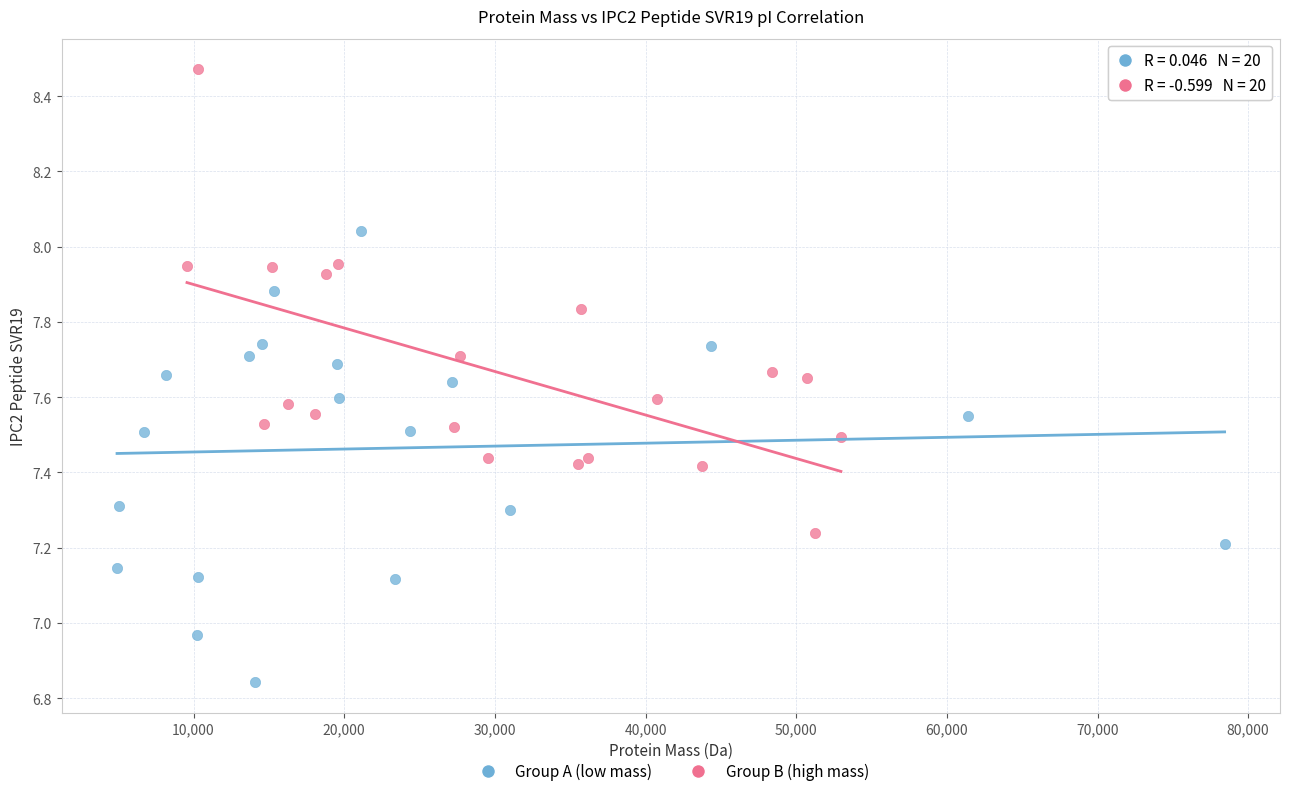

Which series reaches the minimum Y coordinate?

Group A (low mass)